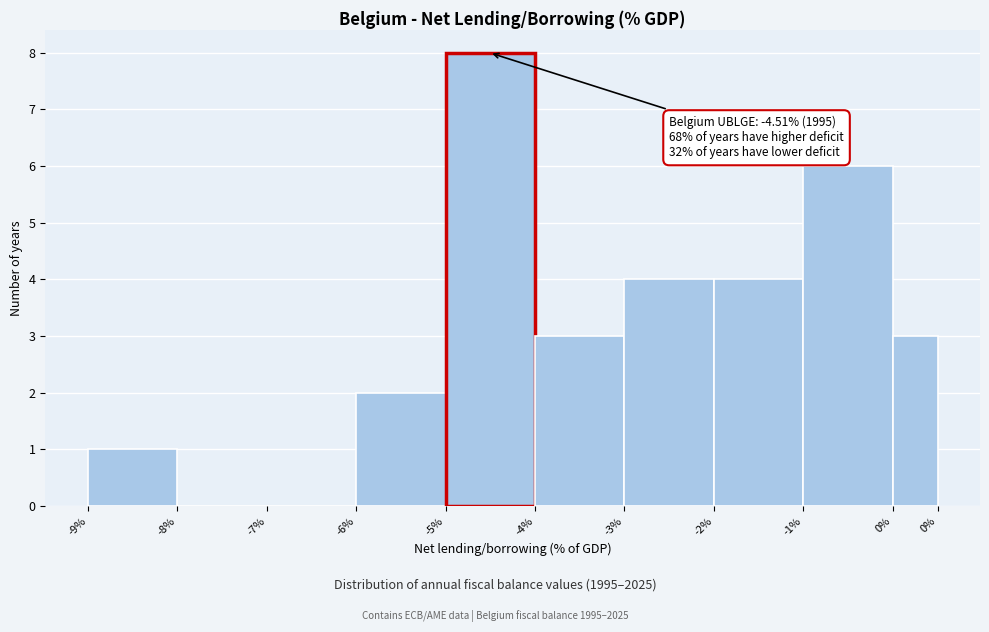

Reading right to left, what are all the values shown in this chart?

0%=3	-1%=6	-2%=4	-3%=4	-4%=3	-5%=8	-6%=2	-7%=0	-8%=0	-9%=1